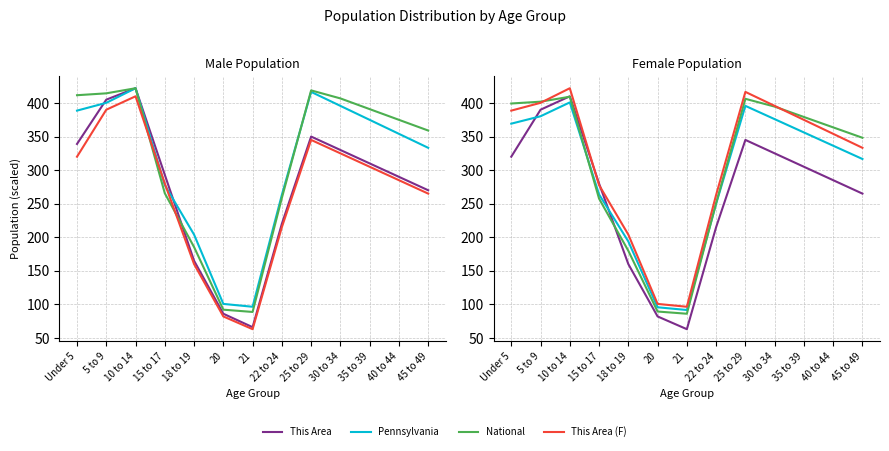

The value of This Area (M) at Under 5 is 602.7. True or false?

False